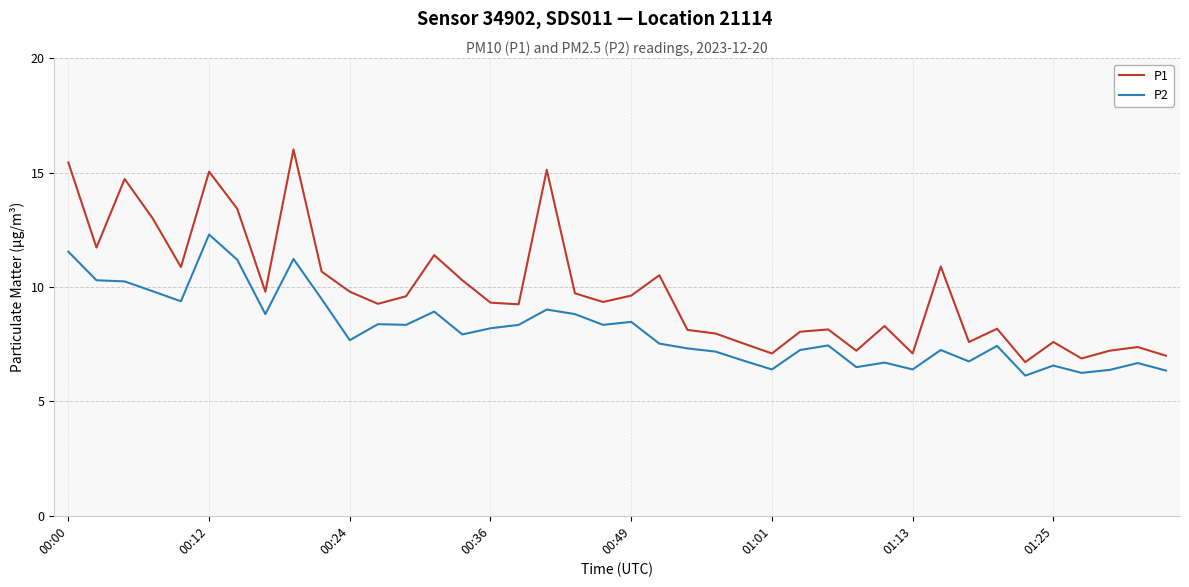

What is the smallest value displayed?

6.1